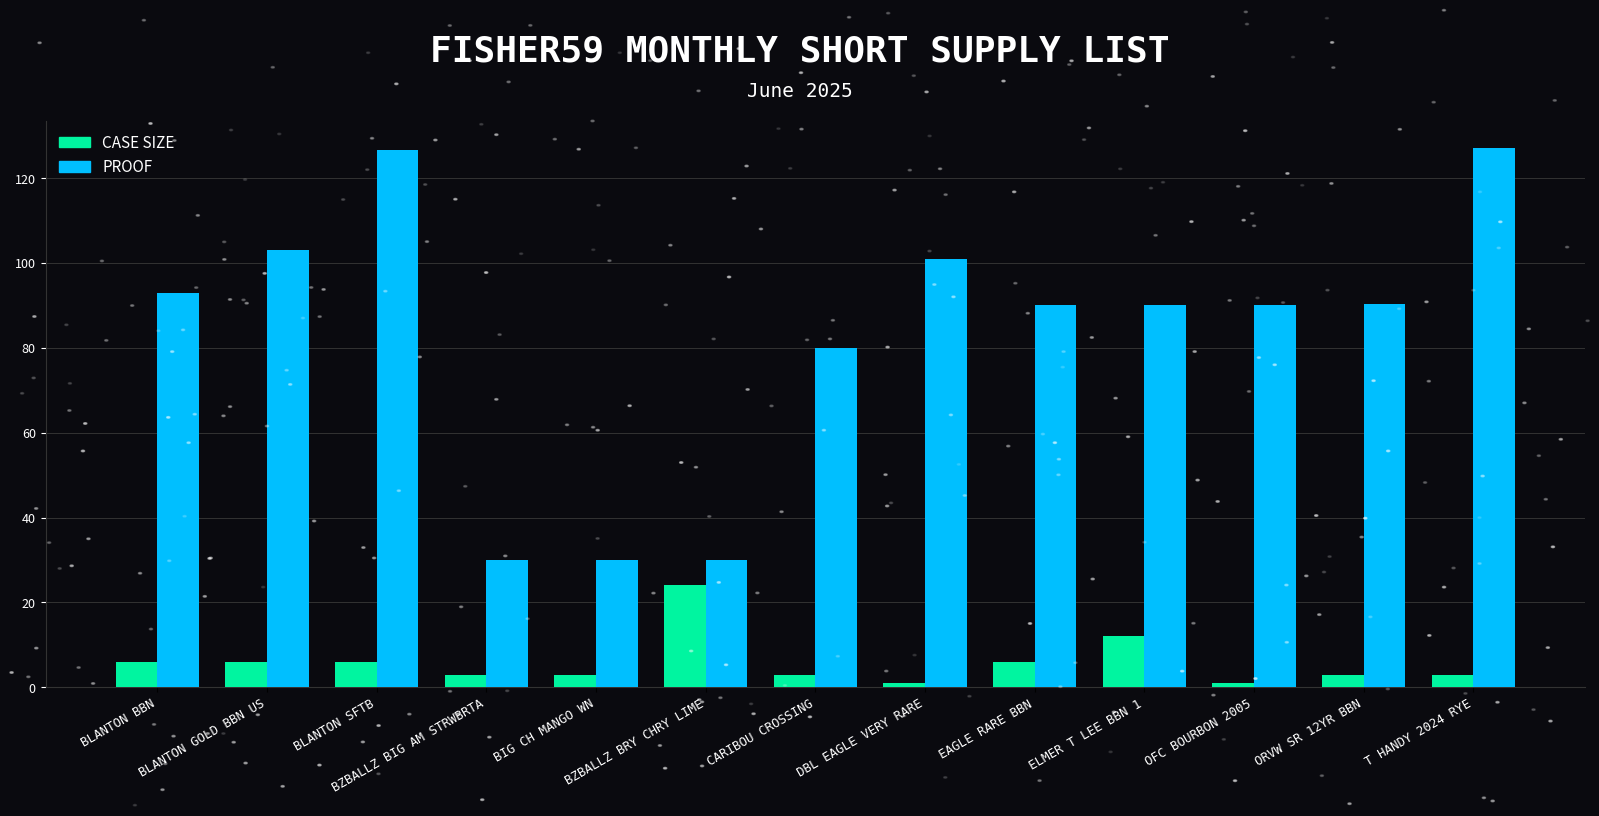

What is the label of the 1st bar from the left?

BLANTON BBN